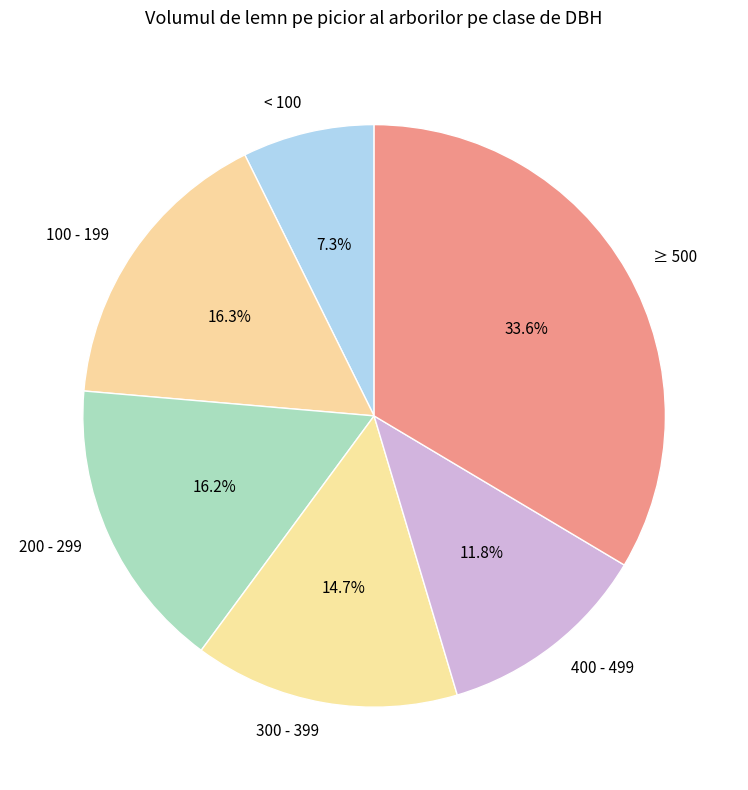

Which category has the smallest portion of the pie?

< 100